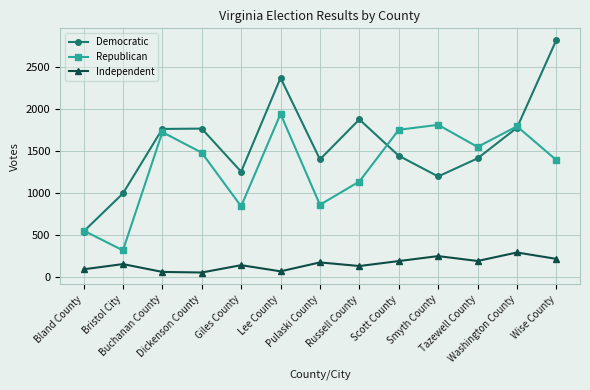

What is the difference between the highest and lowest values at Washington County?

1500